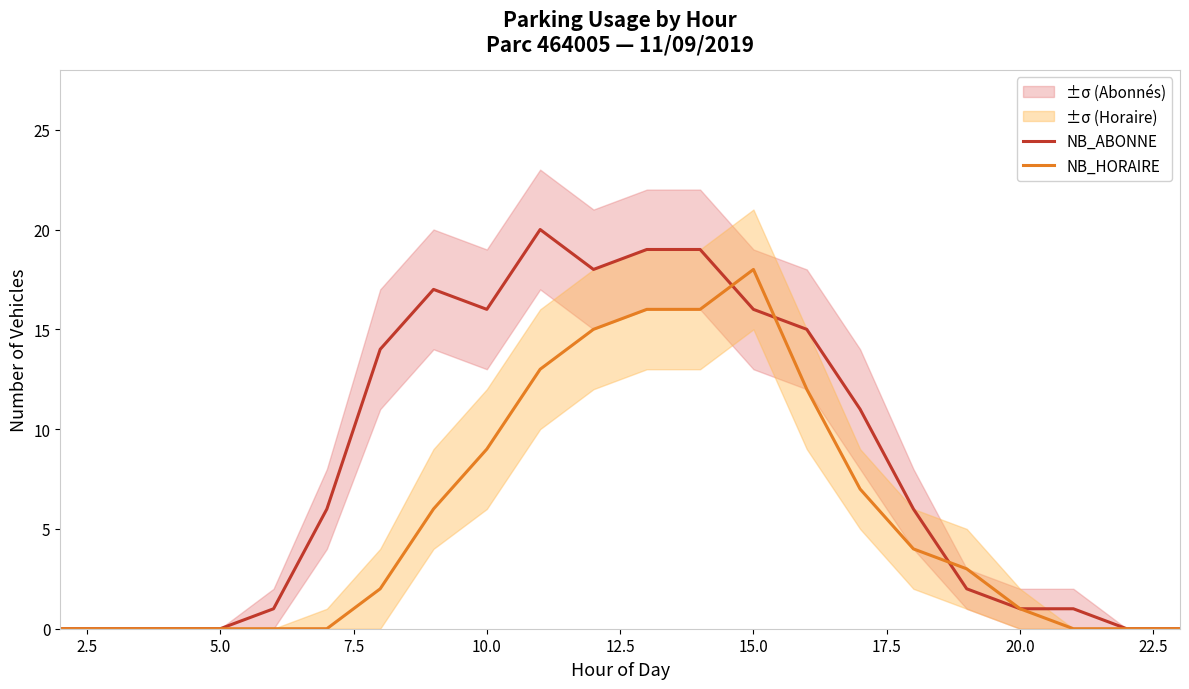

Is it true that NB_HORAIRE equals 18 at 15.0?

True